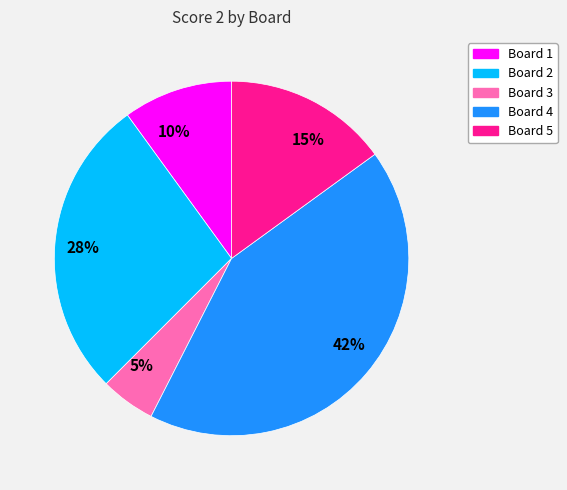

Is 15% the majority of the pie?

No